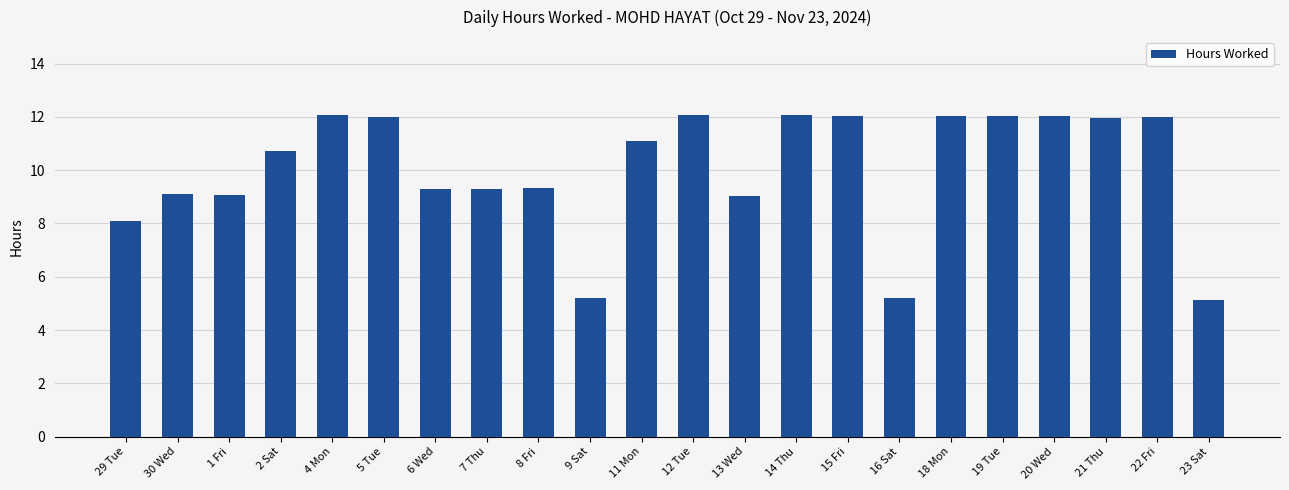

How many bars are there in total?

22